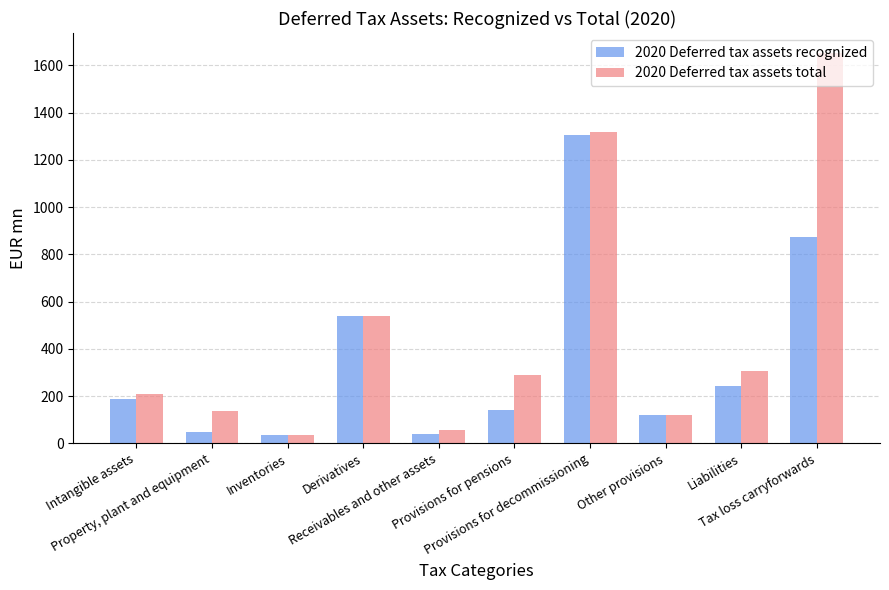

How many distinct data groups are displayed?

2